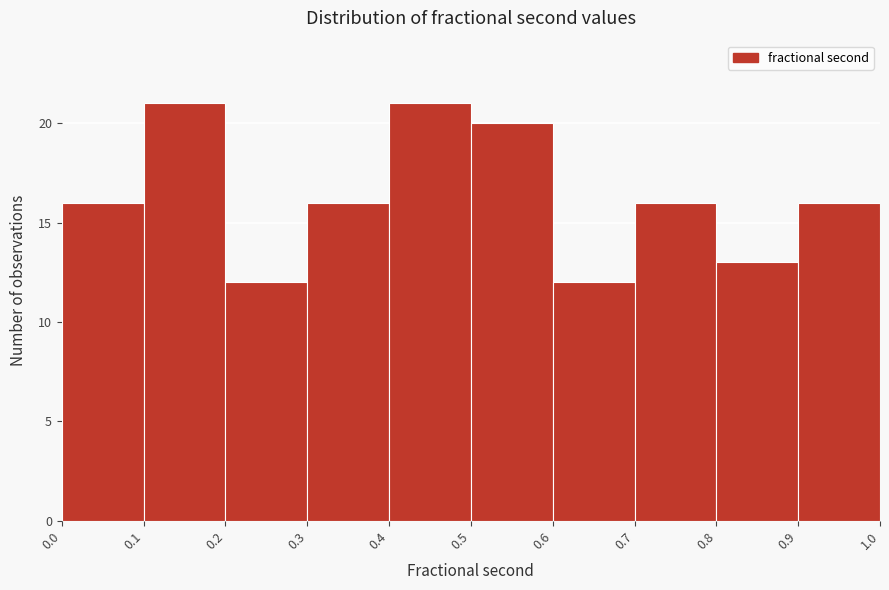

What is the height of the bar covering 0.4 to 0.5 on the x-axis? The values are not printed on the chart, so give them approximately, as read against the axis.

21